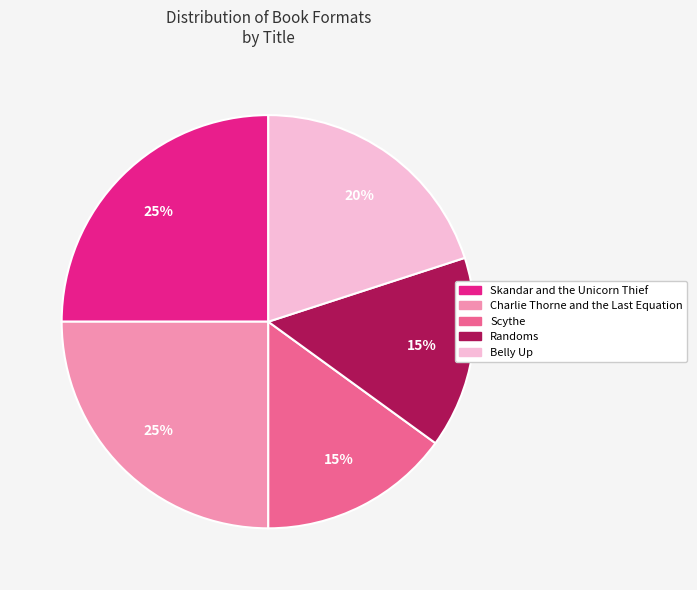

To the nearest percent, what is the average slice percentage?

20%